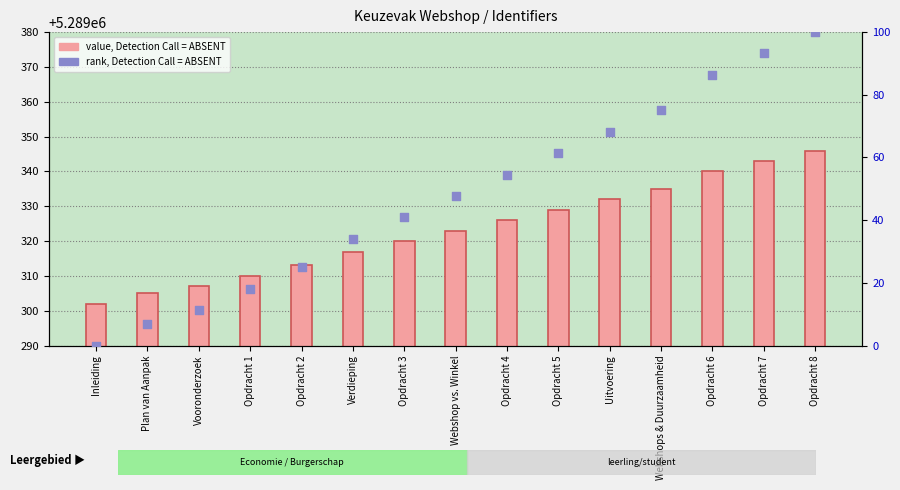

Which series contains the highest Y value?

Identifier (value)